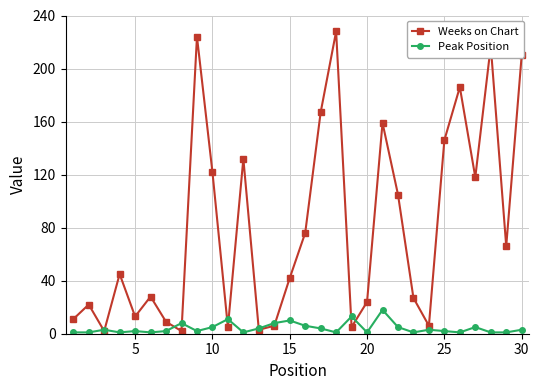

Which series has the widest spread of values?

Weeks on Chart